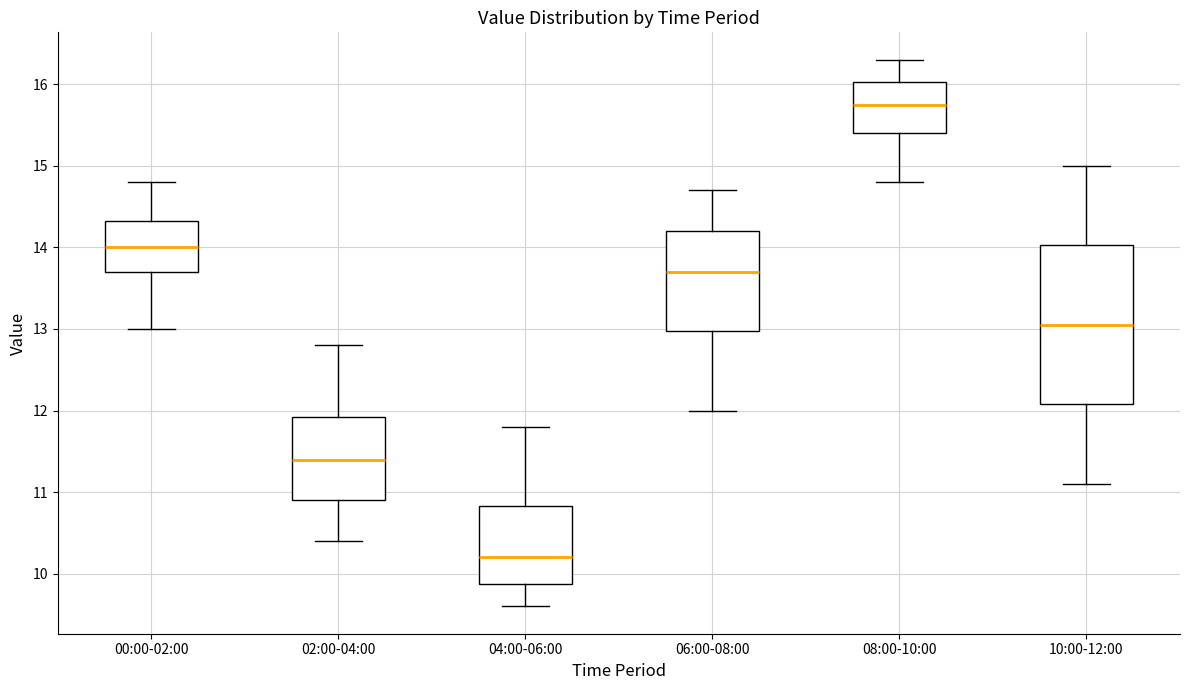

Reading left to right, transcribe this box plot: for each box, give where its median line is, the range the box spans, and where its two whiskers end, as read against the y-axis. The values are not printed on the chart, so give them approximately, as read against the axis.

00:00-02:00: median 14.0, box 13.7 to 14.3, whiskers 13.0 to 14.8
02:00-04:00: median 11.4, box 10.9 to 11.9, whiskers 10.4 to 12.8
04:00-06:00: median 10.2, box 9.9 to 10.8, whiskers 9.6 to 11.8
06:00-08:00: median 13.7, box 13.0 to 14.2, whiskers 12.0 to 14.7
08:00-10:00: median 15.8, box 15.4 to 16.0, whiskers 14.8 to 16.3
10:00-12:00: median 13.1, box 12.1 to 14.0, whiskers 11.1 to 15.0